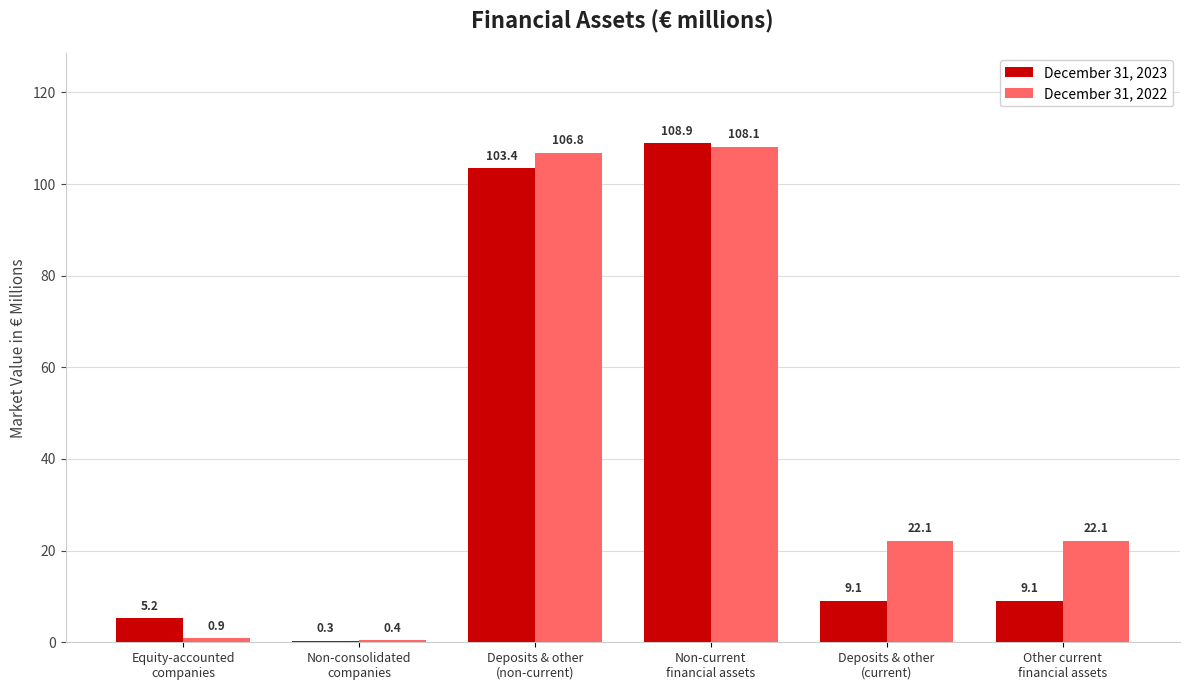

How many groups of bars are there?

6